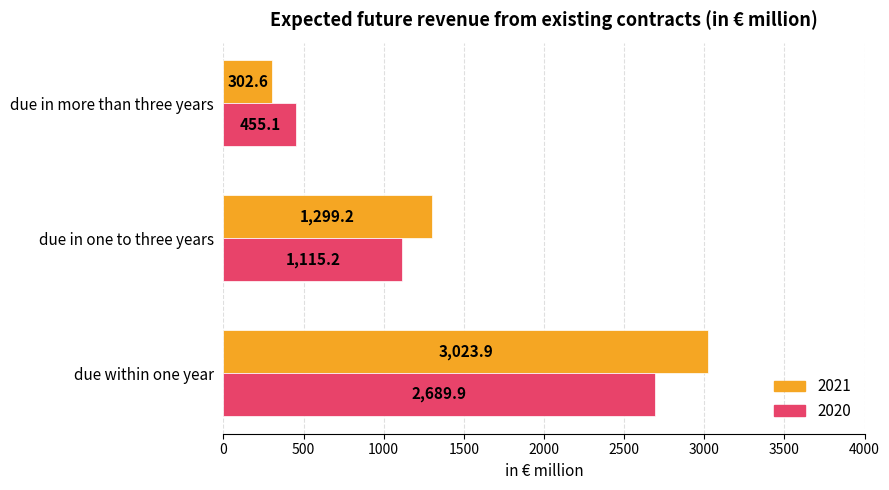

Read the 2021 value at due in one to three years.

1299.2